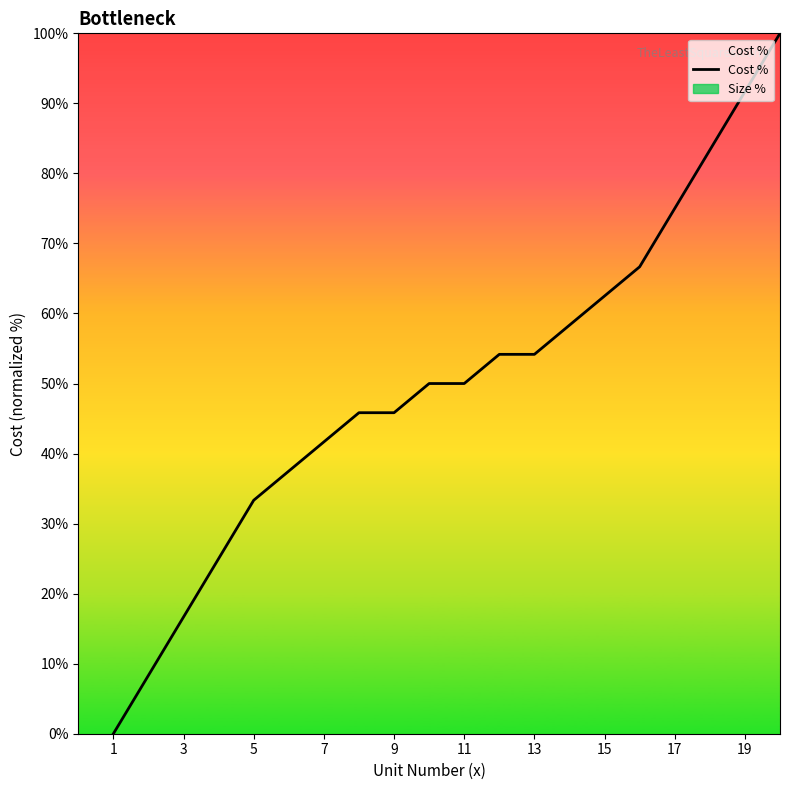

What is the label of the 1st point from the left?

1